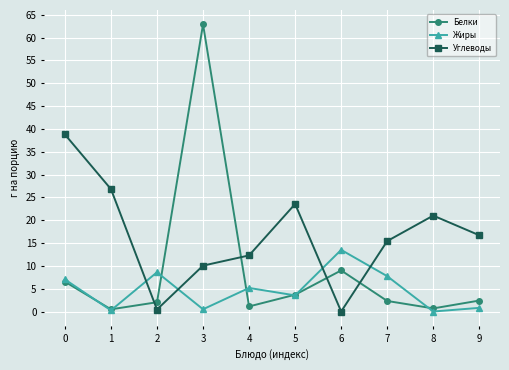

Where is Белки nearest to the value 31?

6